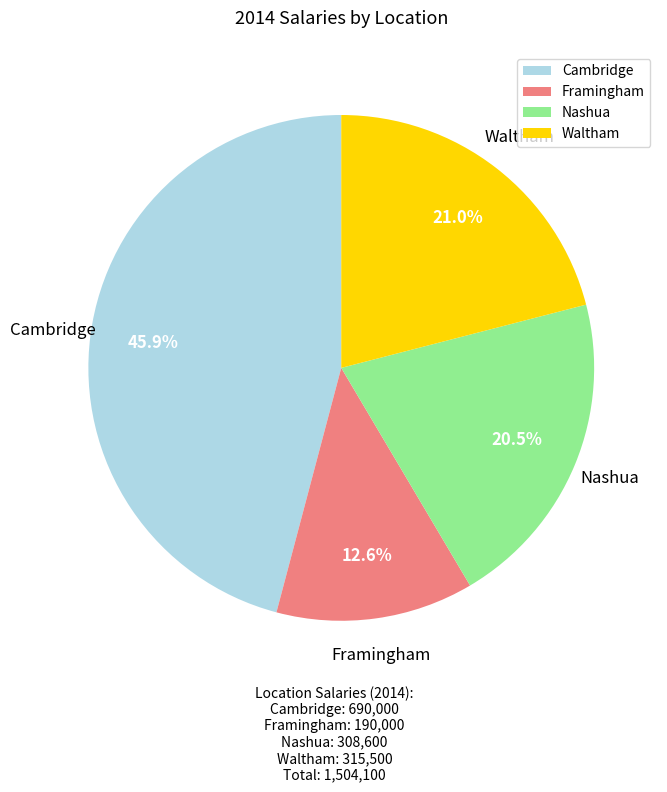

Which slice is the largest?

Cambridge